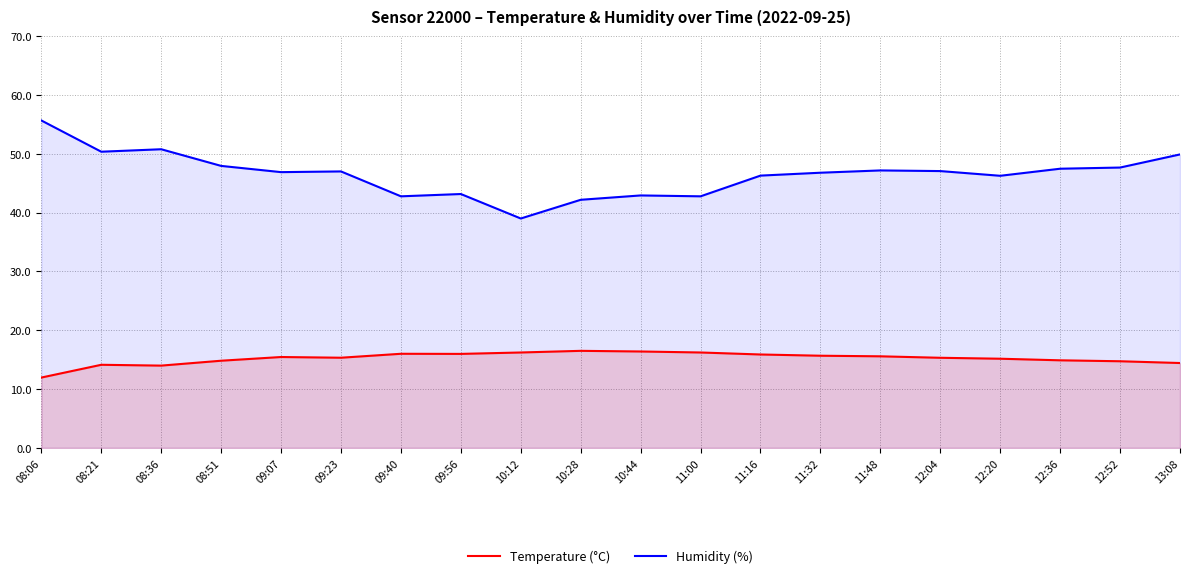

Reading right to left, transcribe all the data shown in this chart.

Temperature (°C): 13:08=14.4	12:52=14.7	12:36=14.9	12:20=15.2	12:04=15.3	11:48=15.6	11:32=15.7	11:16=15.9	11:00=16.2	10:44=16.4	10:28=16.5	10:12=16.2	09:56=16.0	09:40=16.0	09:23=15.3	09:07=15.4	08:51=14.8	08:36=14.0	08:21=14.1	08:06=11.9
Humidity (%): 13:08=49.9	12:52=47.6	12:36=47.4	12:20=46.2	12:04=47.0	11:48=47.1	11:32=46.8	11:16=46.3	11:00=42.8	10:44=42.9	10:28=42.2	10:12=39.0	09:56=43.1	09:40=42.8	09:23=47.0	09:07=46.9	08:51=47.9	08:36=50.8	08:21=50.3	08:06=55.6